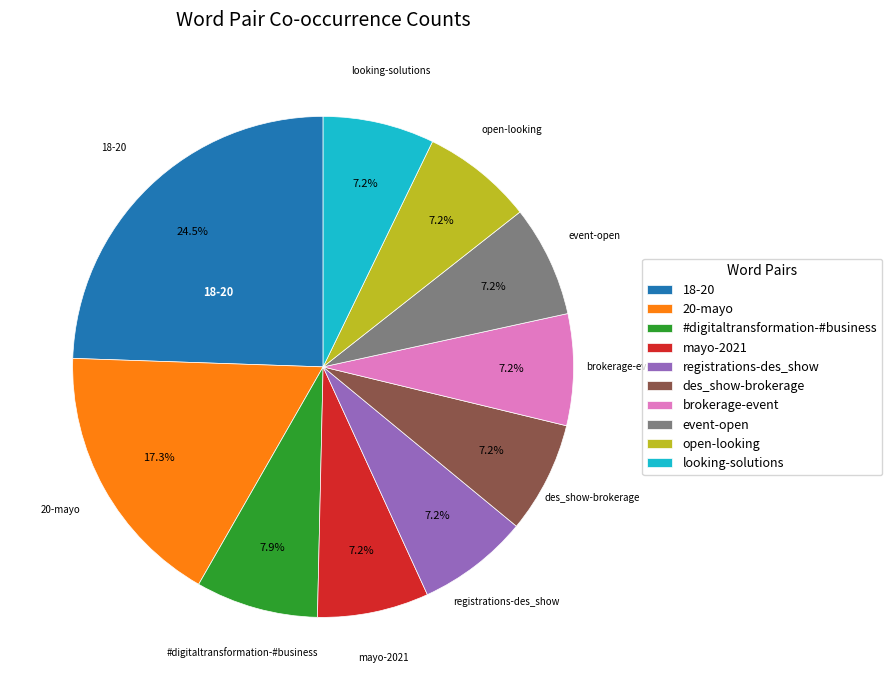

How many segments does this pie chart have?

10